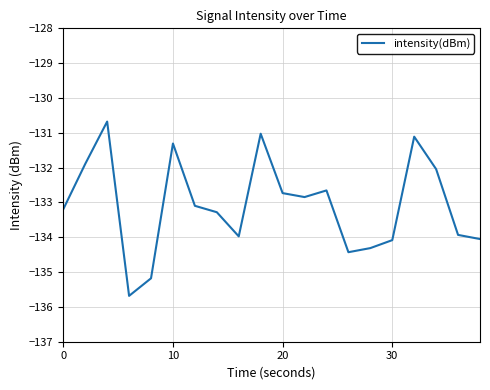

What is the maximum value shown in the chart?

-130.7